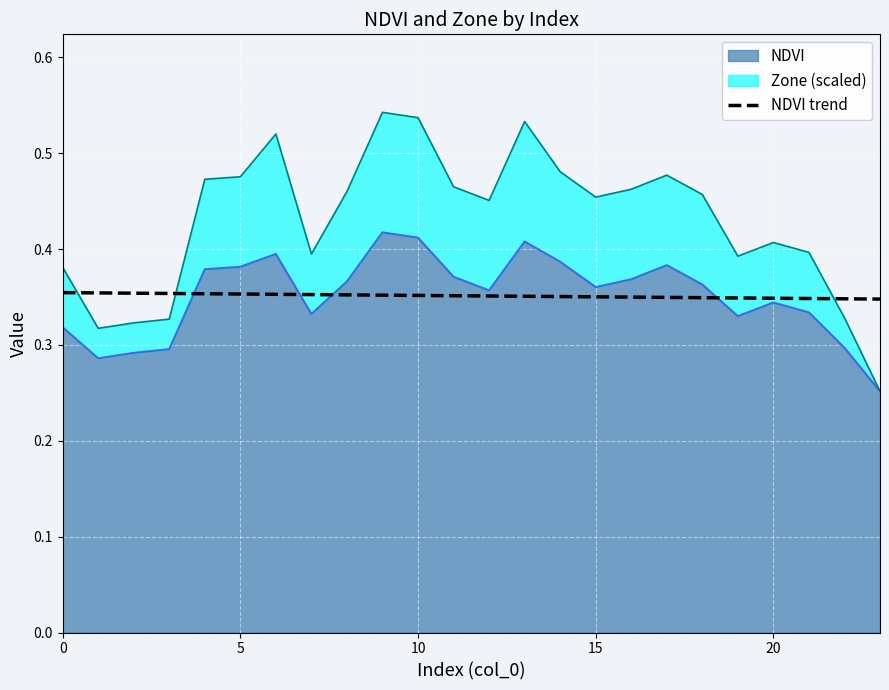

True or false: the data has more than 2 interior local peaks.

False